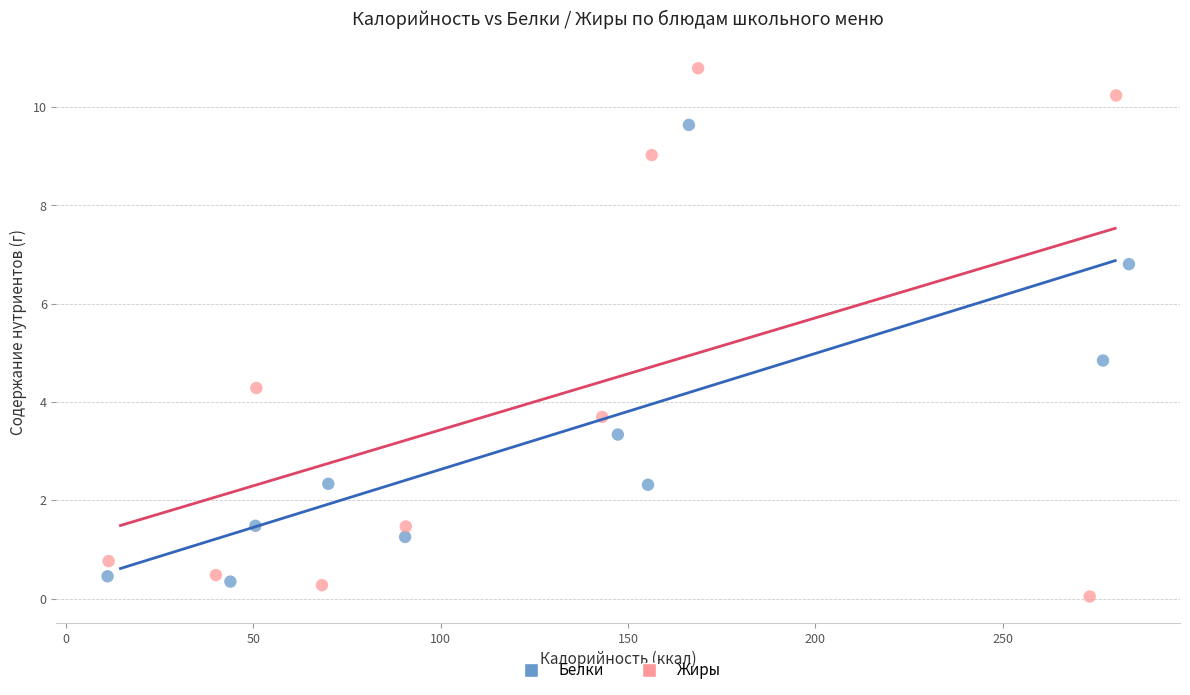

What are all the series names shown in the legend?

Белки, Жиры